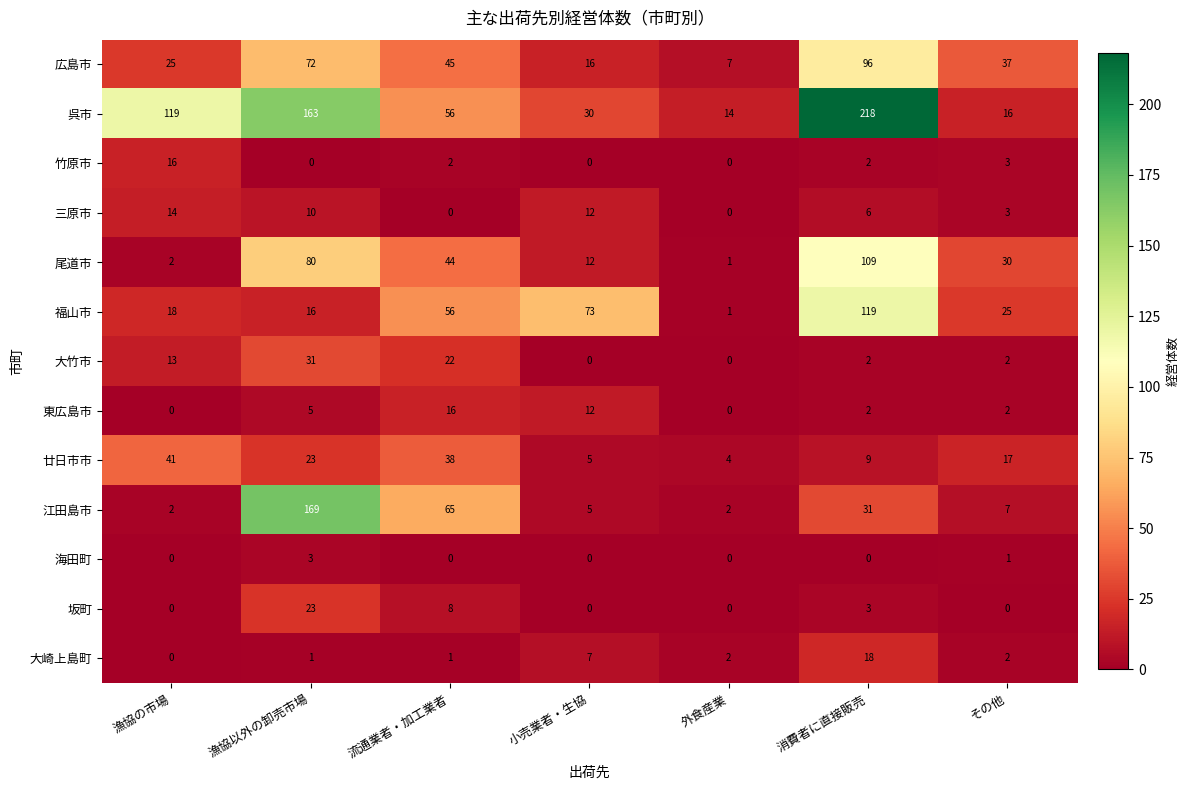

What is the lowest value of the 広島市 series?

7